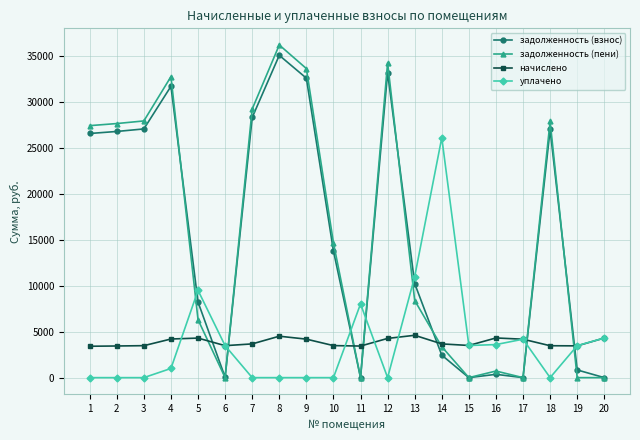

What is the average value of the задолженность (взнос) series?

15219.3